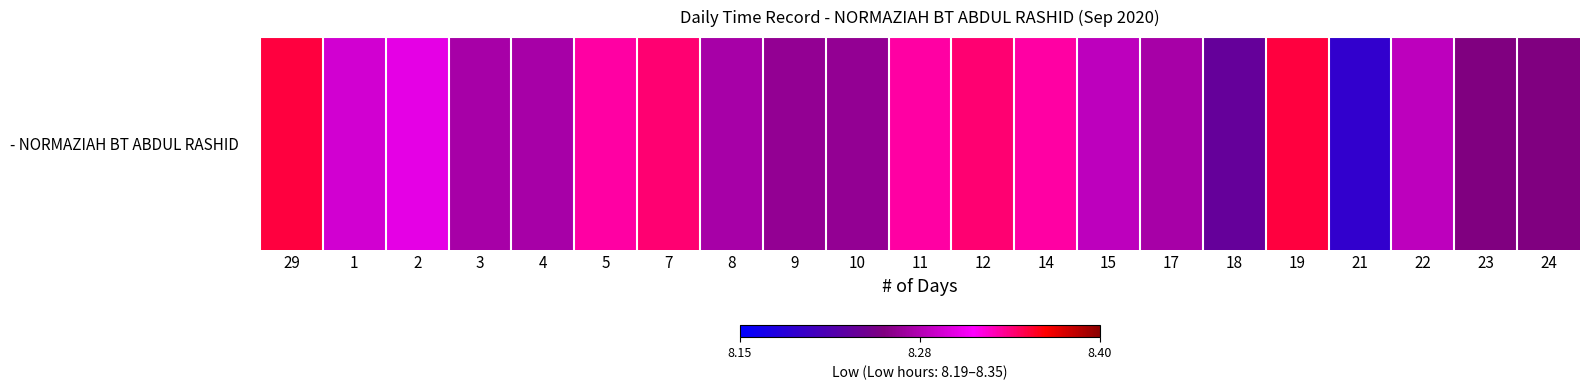

Reading left to right, what are all the values shown in this chart?

8.3	8.3	8.3	8.3	8.3	8.3	8.3	8.3	8.3	8.3	8.3	8.3	8.3	8.3	8.3	8.2	8.3	8.2	8.3	8.2	8.2